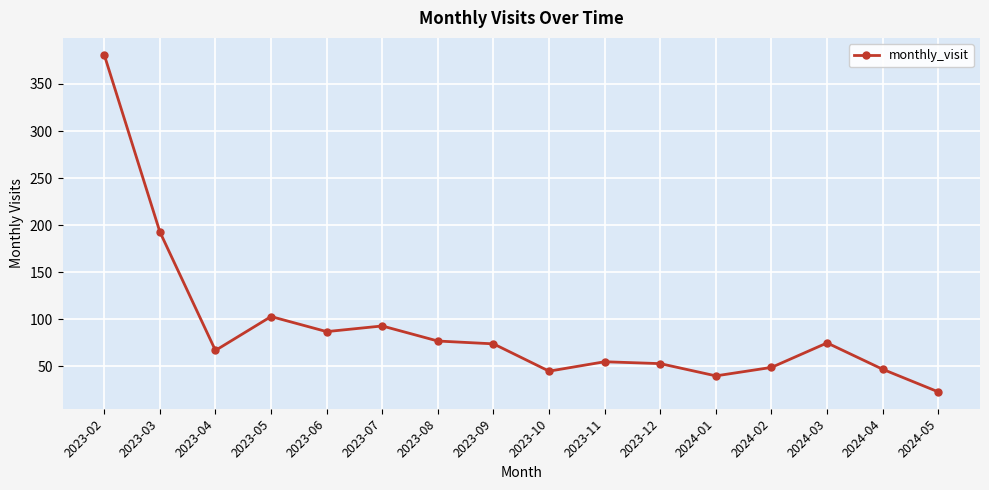

What is the maximum value shown in the chart?

381